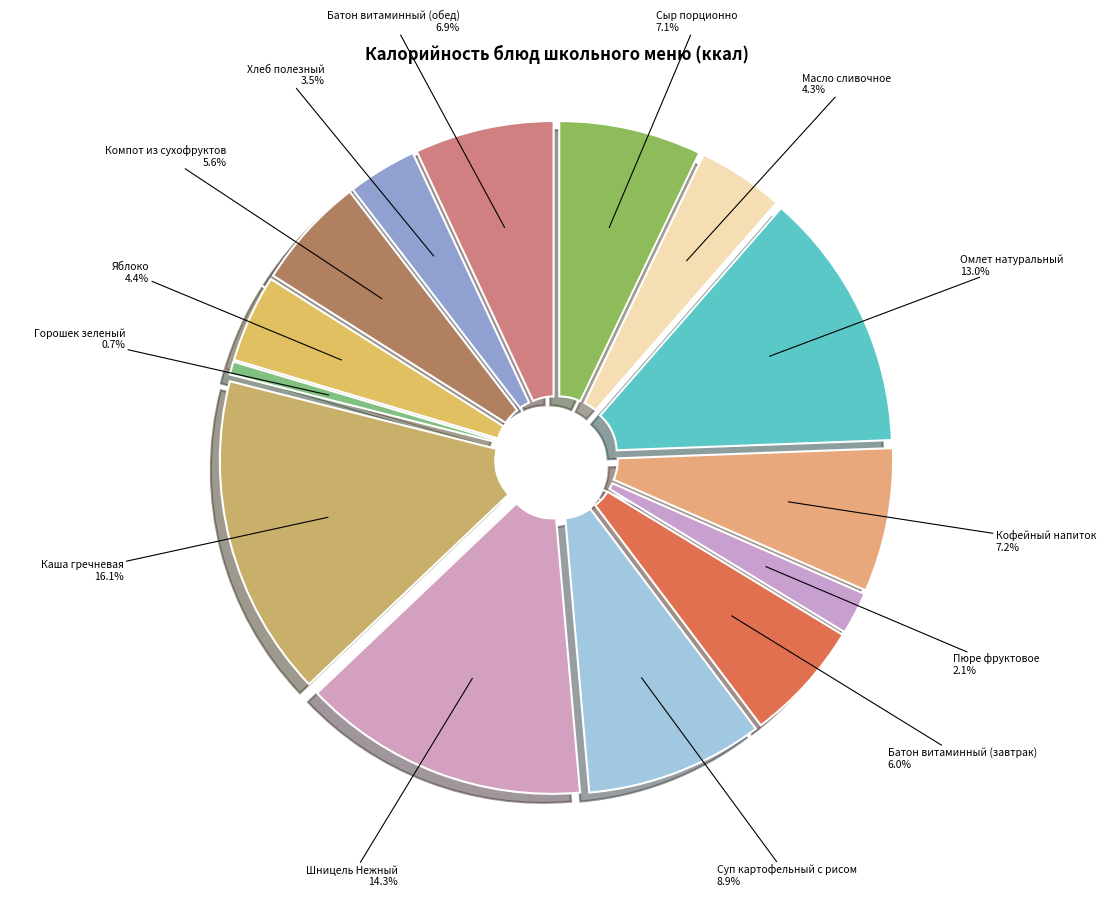

Which category has the smallest portion of the pie?

Горошек зеленый